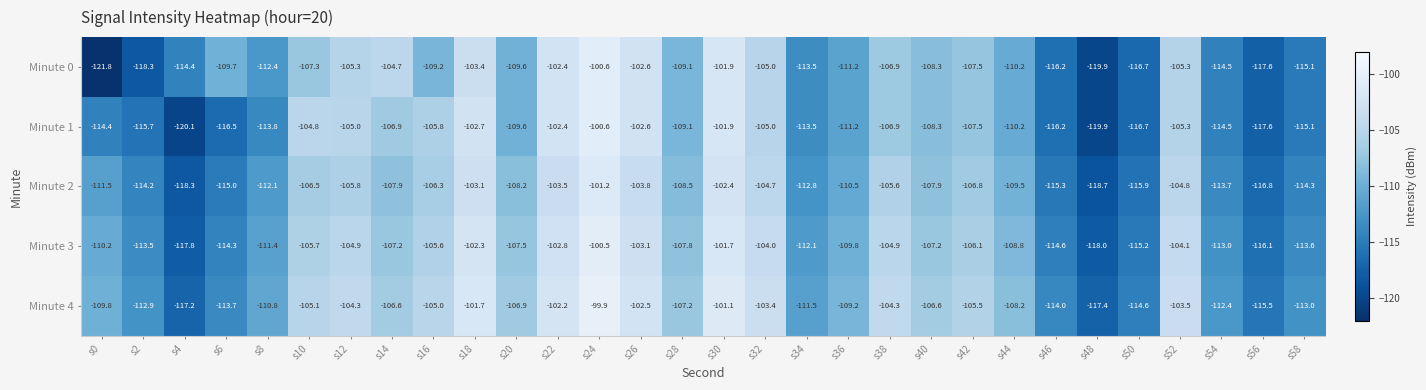

Read the Minute 1 value at s14.

-106.9